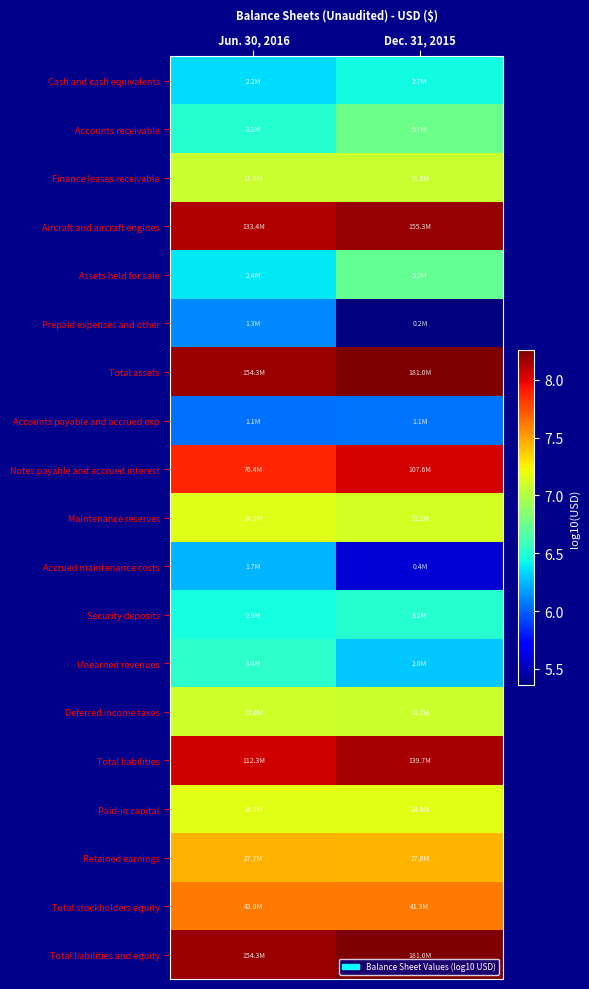

Which series has the largest total across all categories?

Total assets